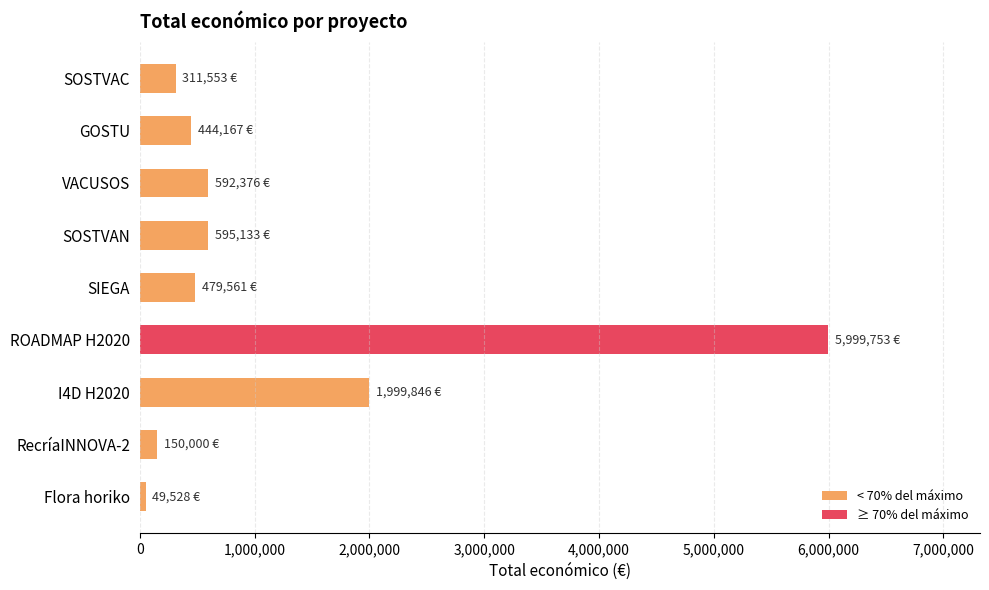

Where is the data nearest to the value 3024640?

I4D H2020